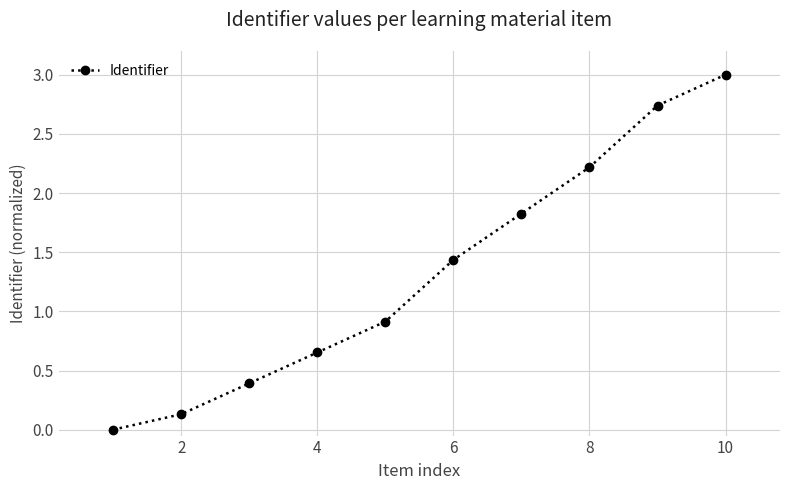

What is the sum of all values?

13.3